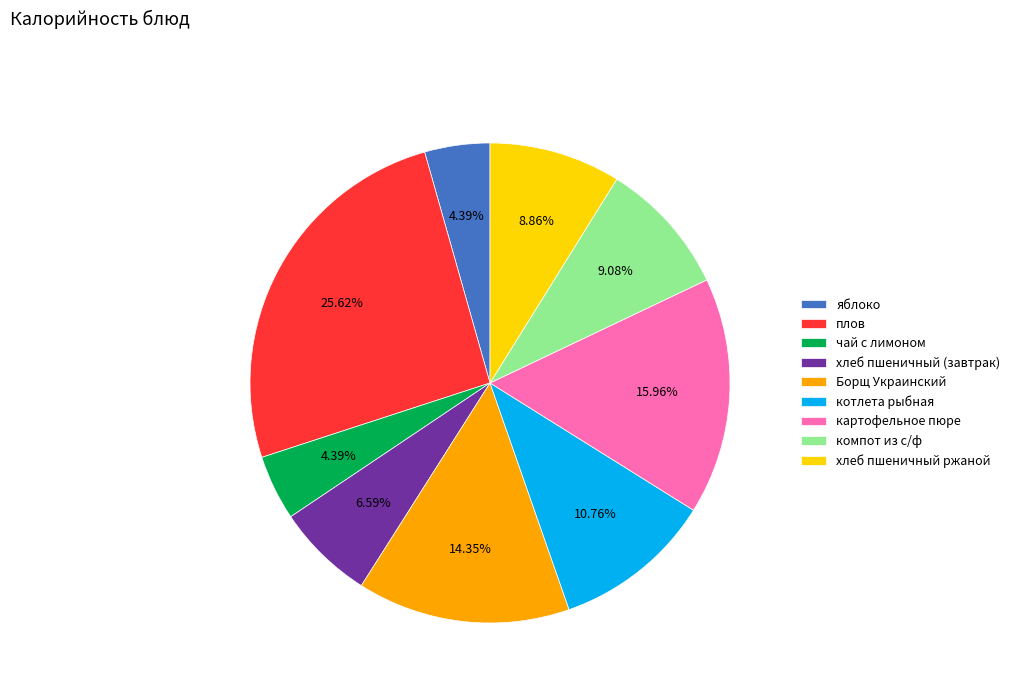

What is the largest slice in the pie chart?

плов